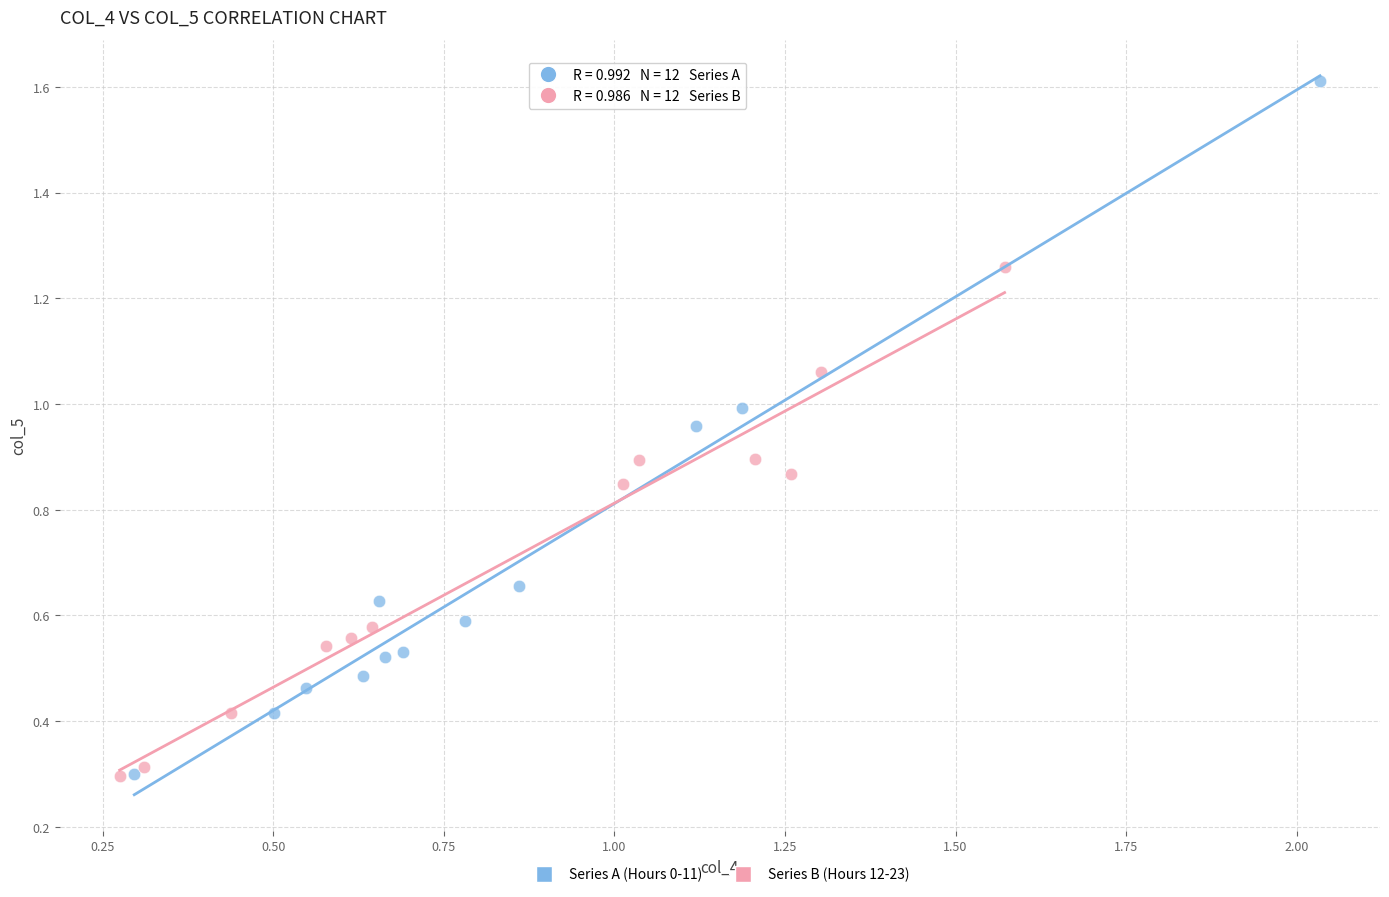

Which series has the largest Y range (max minus min)?

Series A (Hours 0-11)